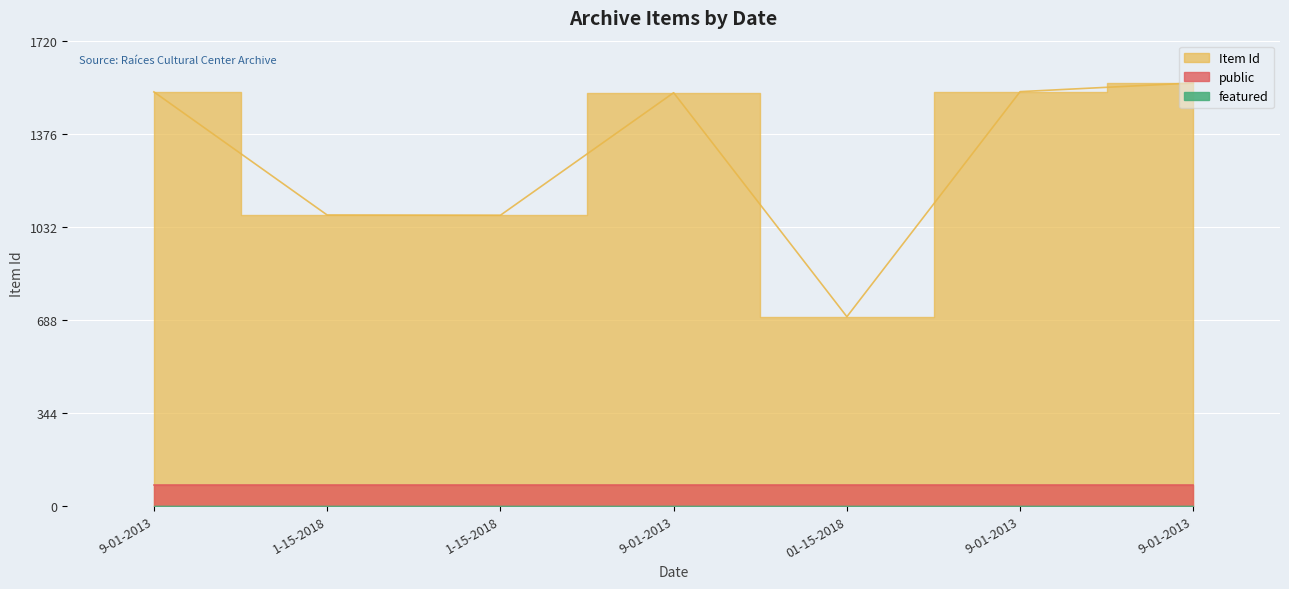

Does the chart display data point markers on the line(s)?

No